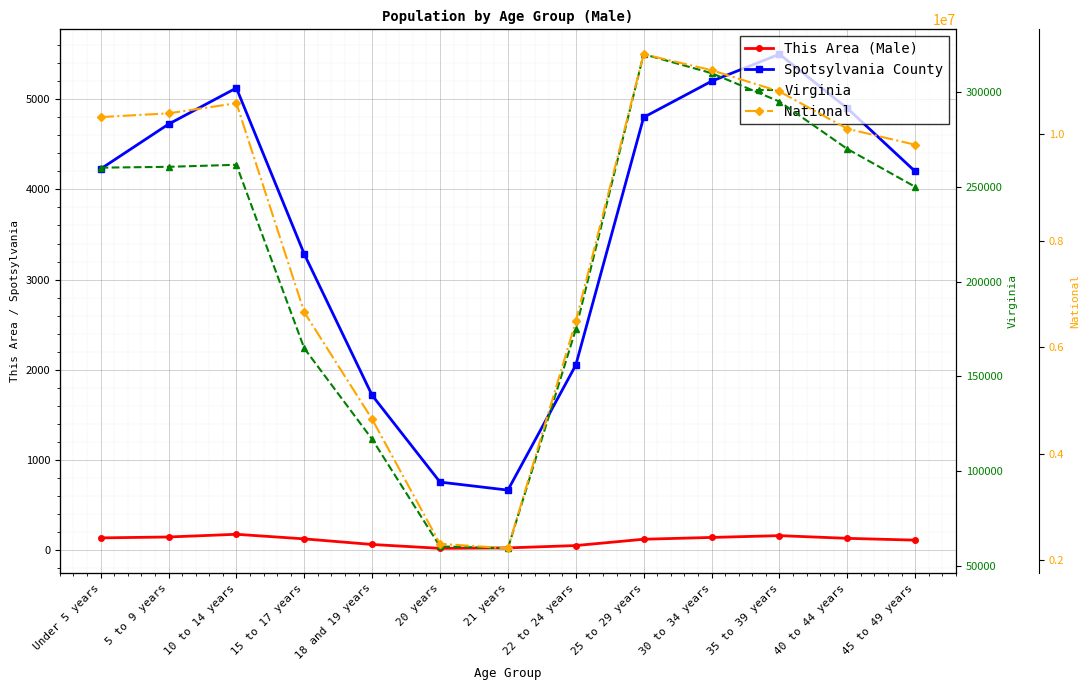

What are all the series names shown in the legend?

This Area (Male), Spotsylvania County, Virginia, National